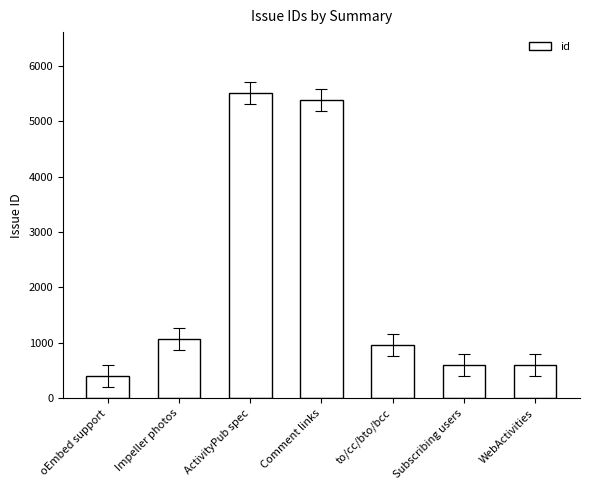

What is the minimum value shown in the chart?

409